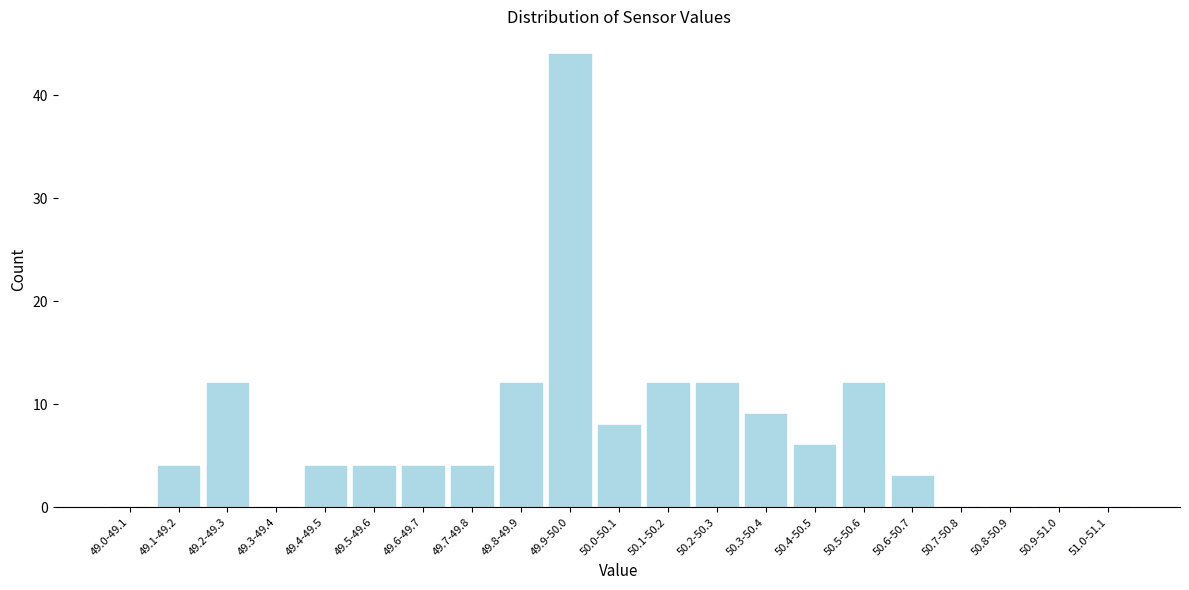

Reading left to right, extract all data points from this chart.

49.0-49.1=0	49.1-49.2=4	49.2-49.3=12	49.3-49.4=0	49.4-49.5=4	49.5-49.6=4	49.6-49.7=4	49.7-49.8=4	49.8-49.9=12	49.9-50.0=44	50.0-50.1=8	50.1-50.2=12	50.2-50.3=12	50.3-50.4=9	50.4-50.5=6	50.5-50.6=12	50.6-50.7=3	50.7-50.8=0	50.8-50.9=0	50.9-51.0=0	51.0-51.1=0